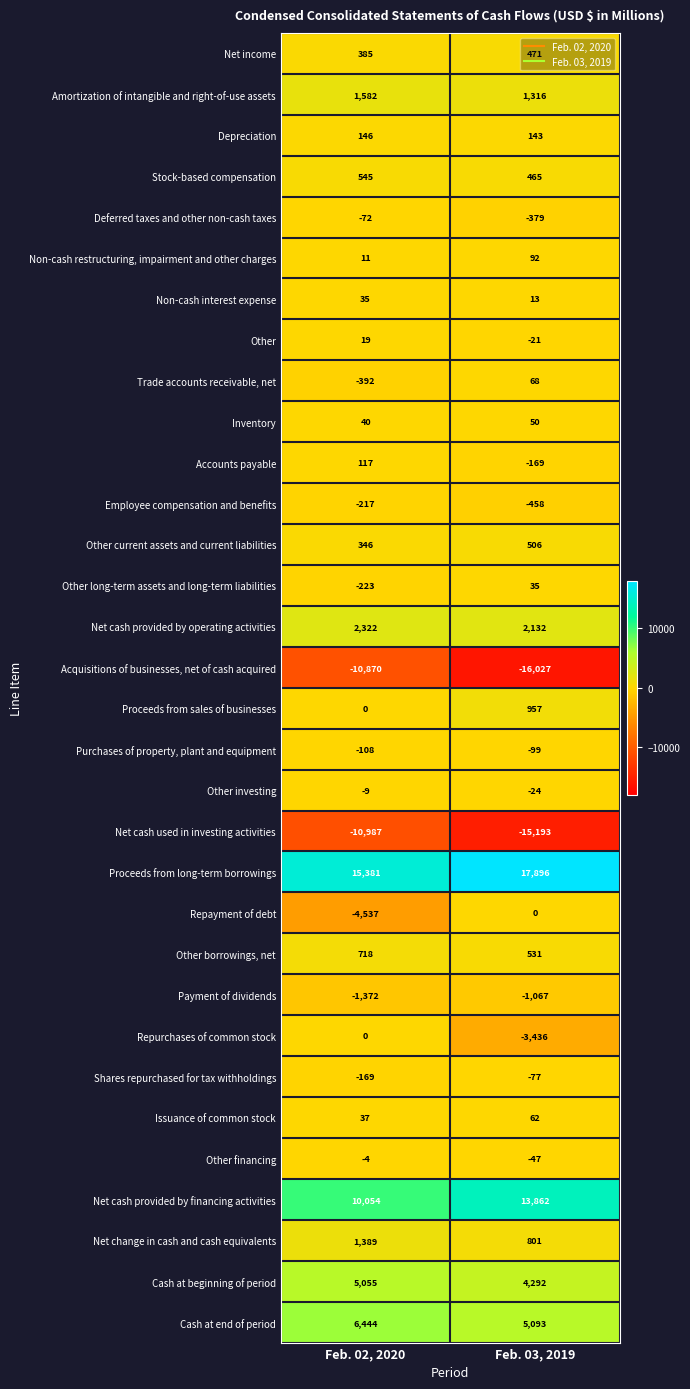

What is the sum of the Payment of dividends values at Feb. 02, 2020 and Feb. 03, 2019?

-2439